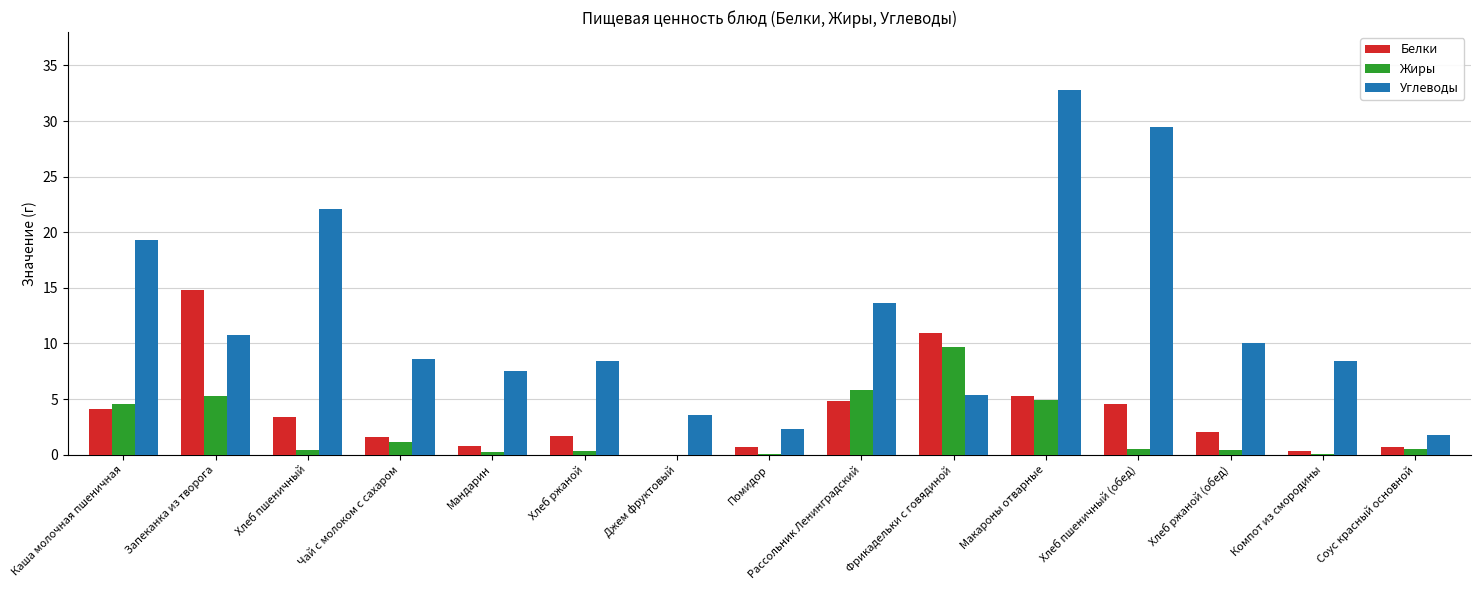

What is the total value across all series at Запеканка из творога?

30.9